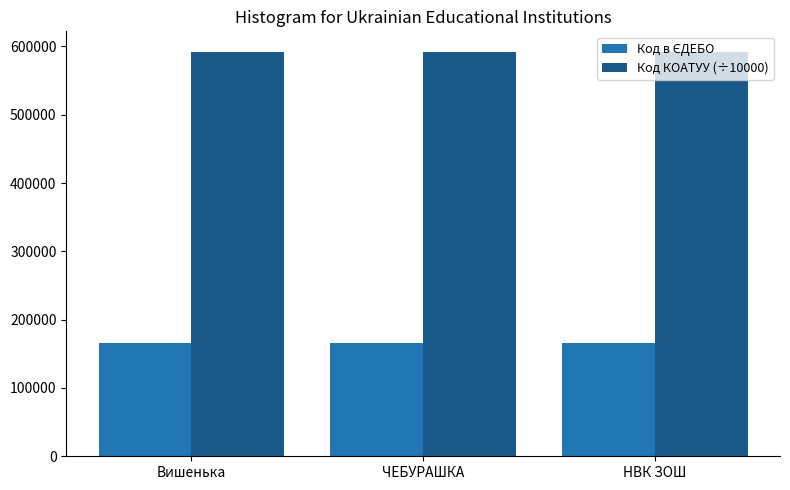

What is the spread (max minus min) of values at НВК ЗОШ?

427130.5